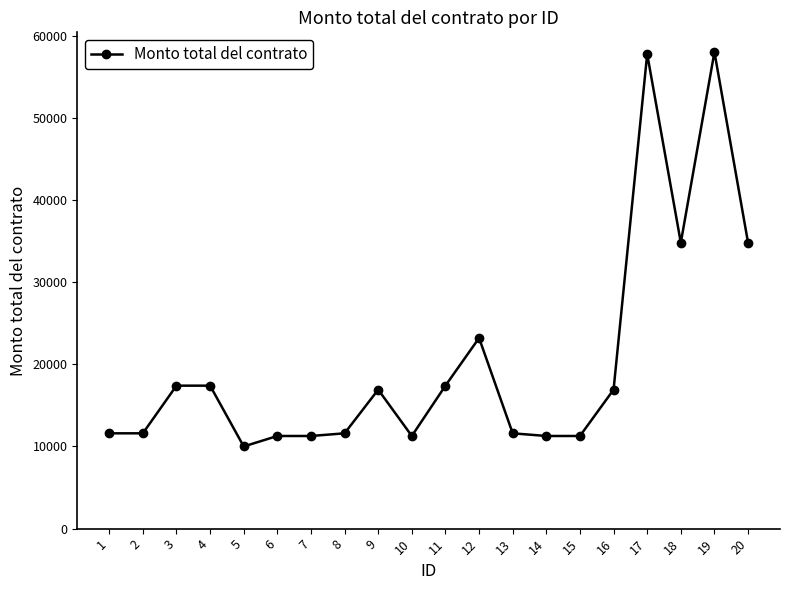

Approximately how many times larger is the value at 18 compared to 11?

2.0